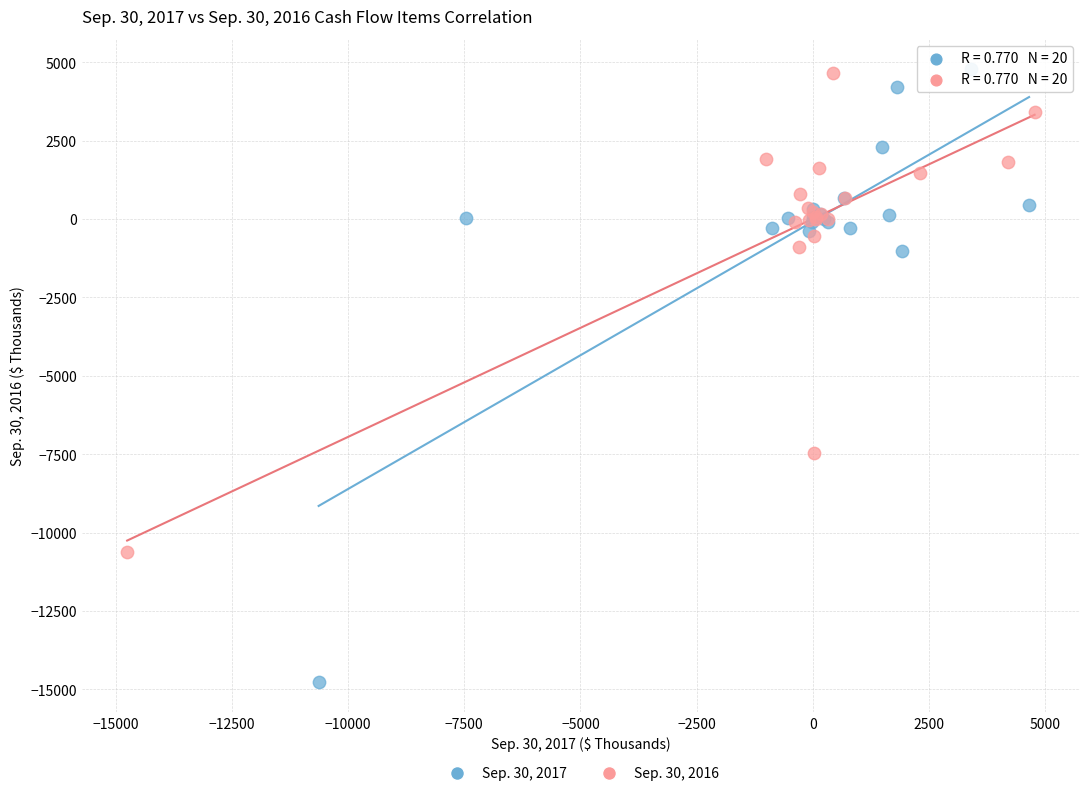

Which series has the largest Y range (max minus min)?

Sep. 30, 2017